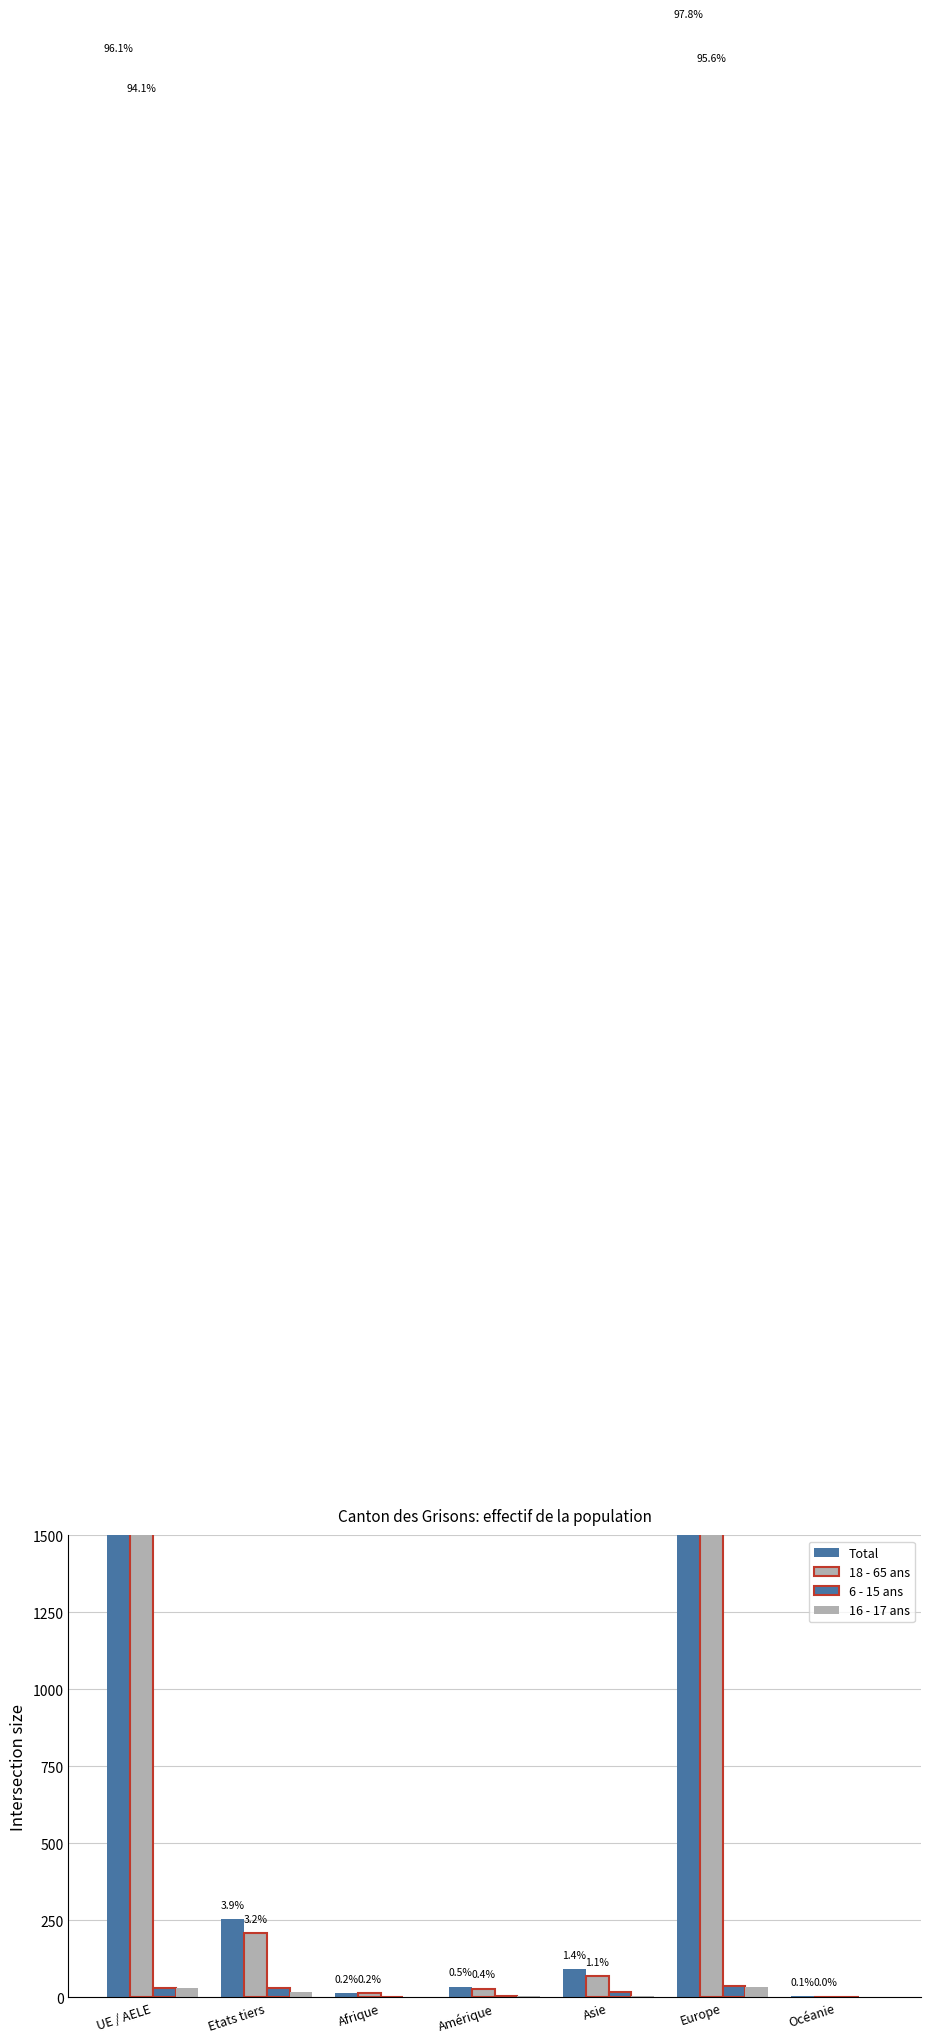

What is the value of the 6 - 15 ans bar at the 6th from the left?

38